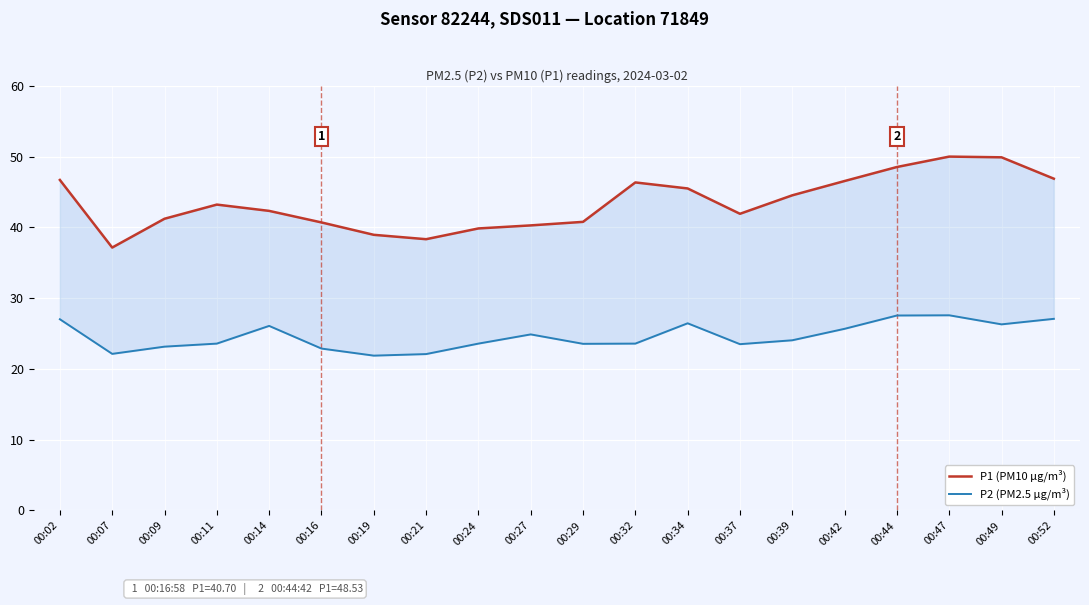

In P2 (PM2.5 µg/m³), how many points are higher than both neighbors (excluding endpoints)?

4